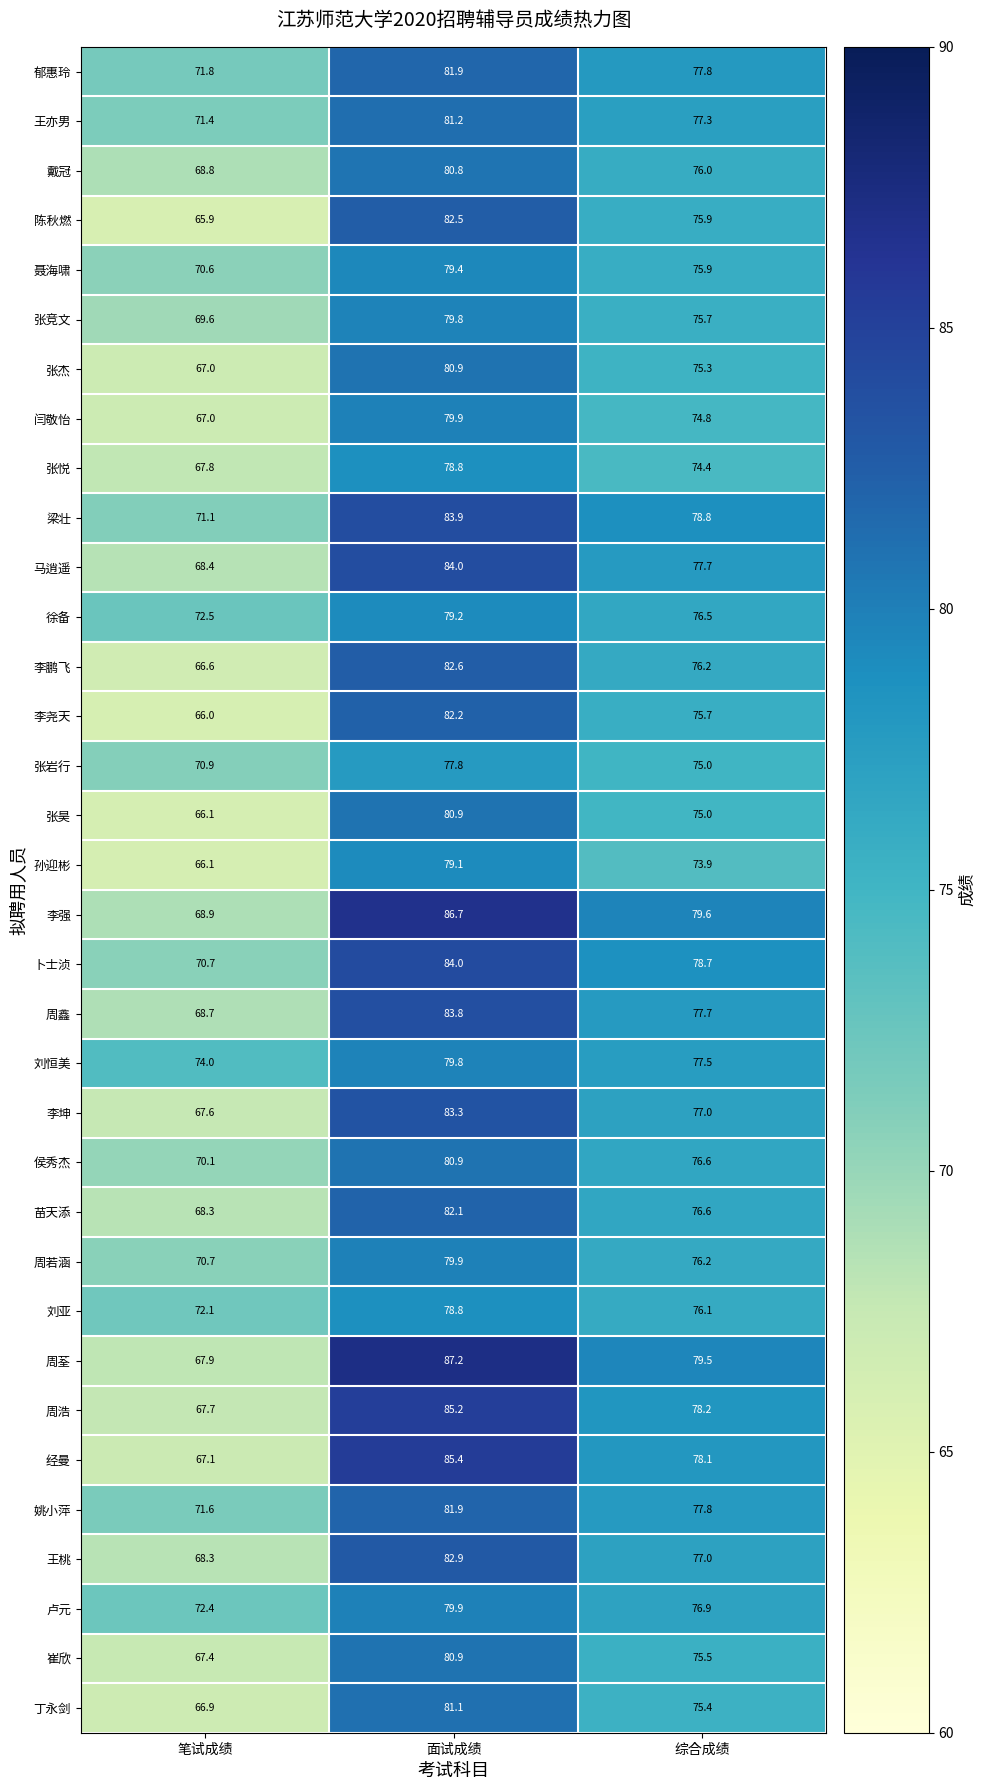

Rank the categories by 张昊 value from lowest to highest.

笔试成绩, 综合成绩, 面试成绩